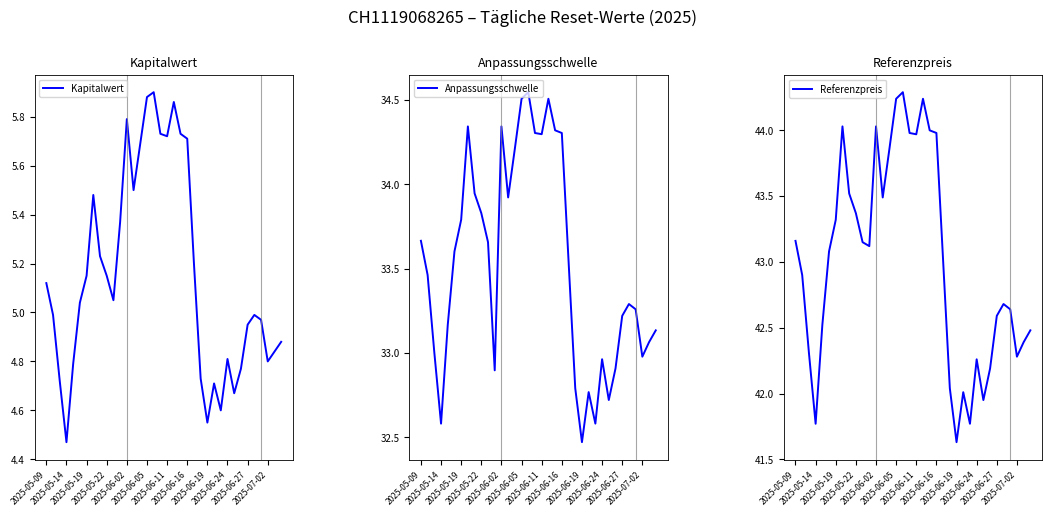

What is the maximum value for Referenzpreis?

44.3